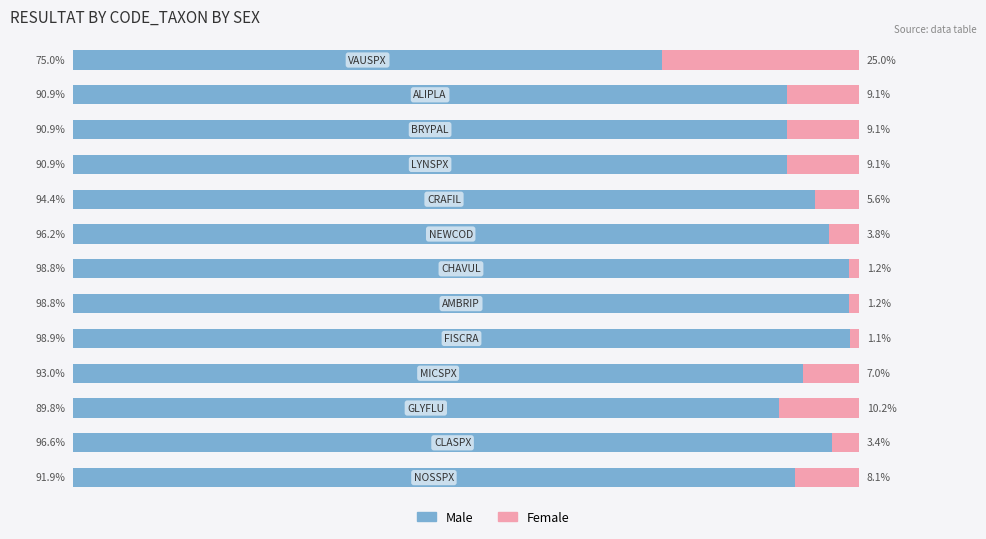

What are all the series names shown in the legend?

Male, Female